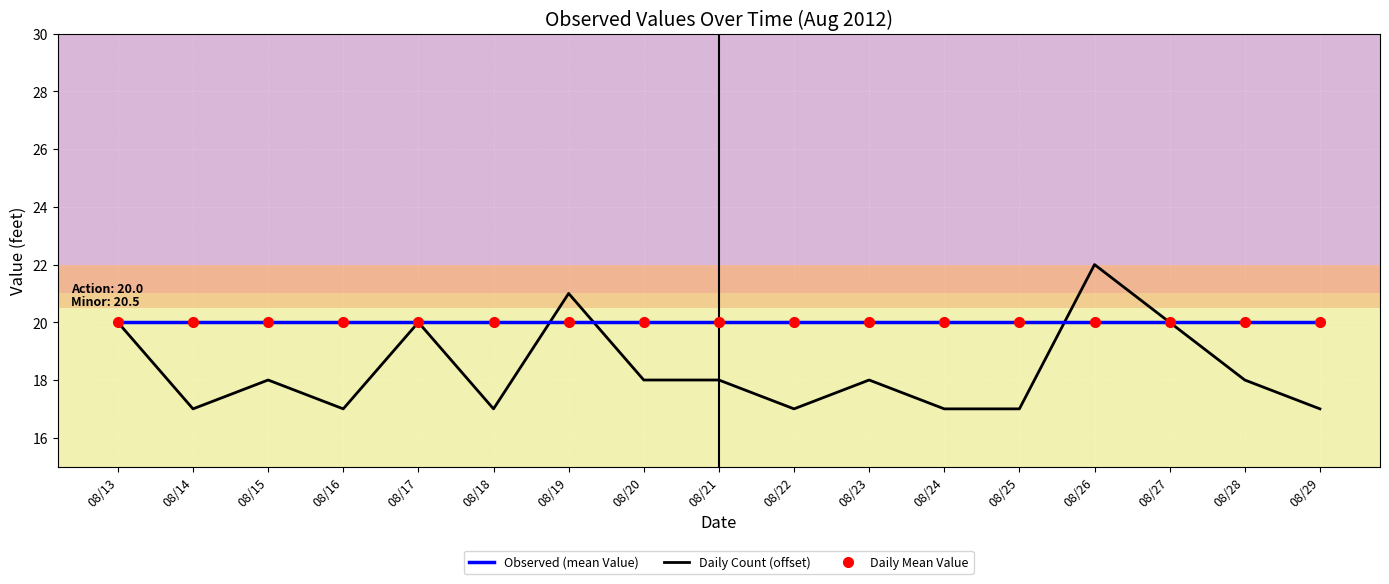

How many data points does each series have?

17